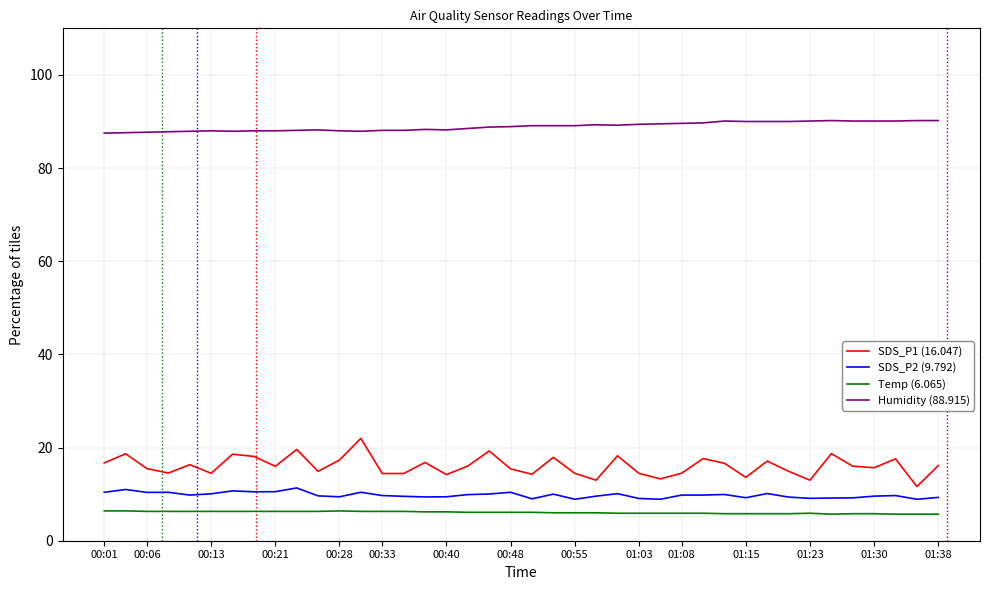

True or false: Humidity (88.915) and SDS_P1 (16.047) cross at least once.

False